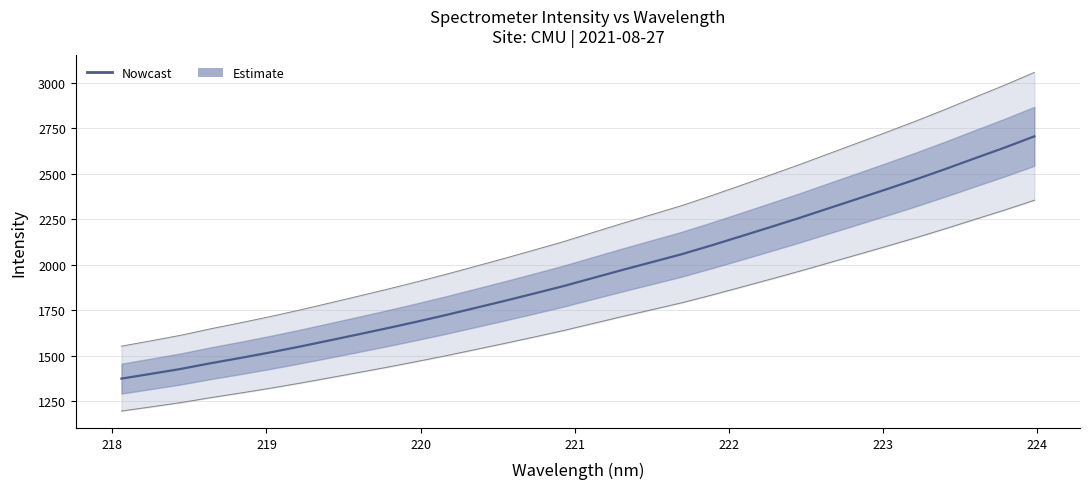

How many values exceed 1926?

16